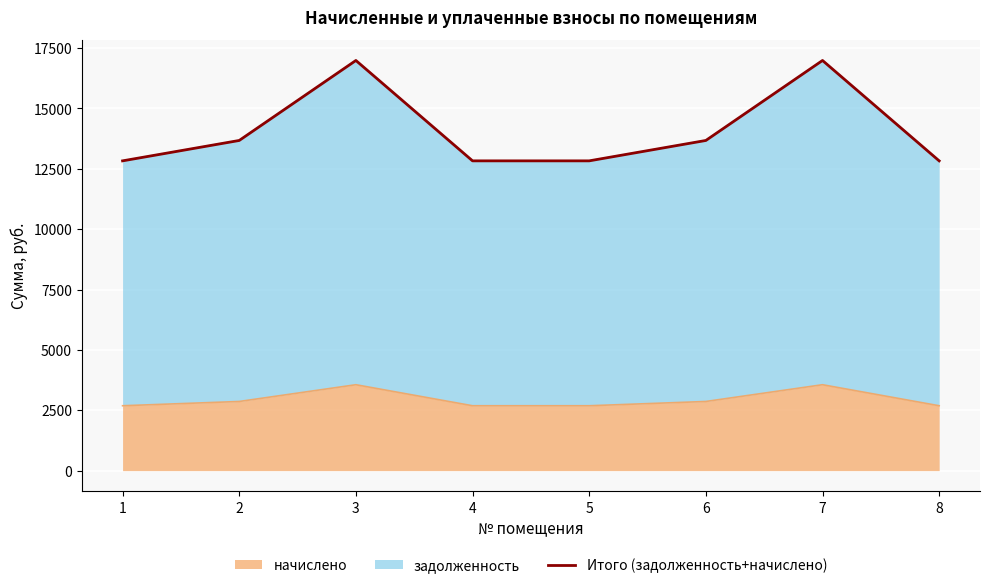

Approximately how many times larger is the value at 4 compared to 3?

0.8